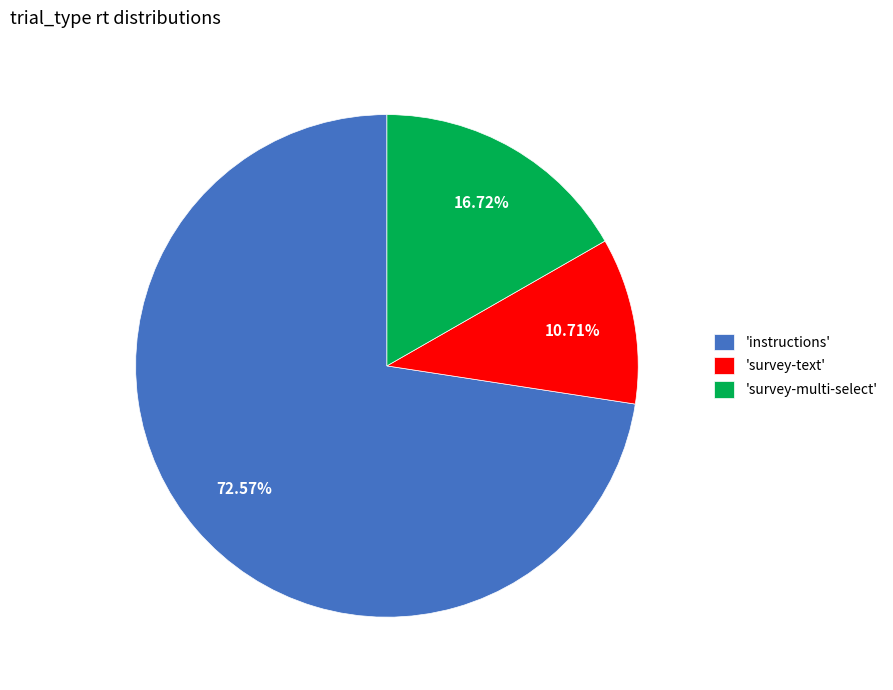

Which slice represents more than half of the pie?

'instructions'